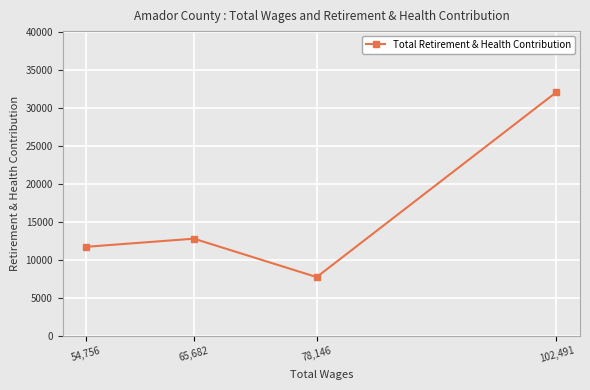

List the labels in order of value, largest first.

102,491, 65,682, 54,756, 78,146